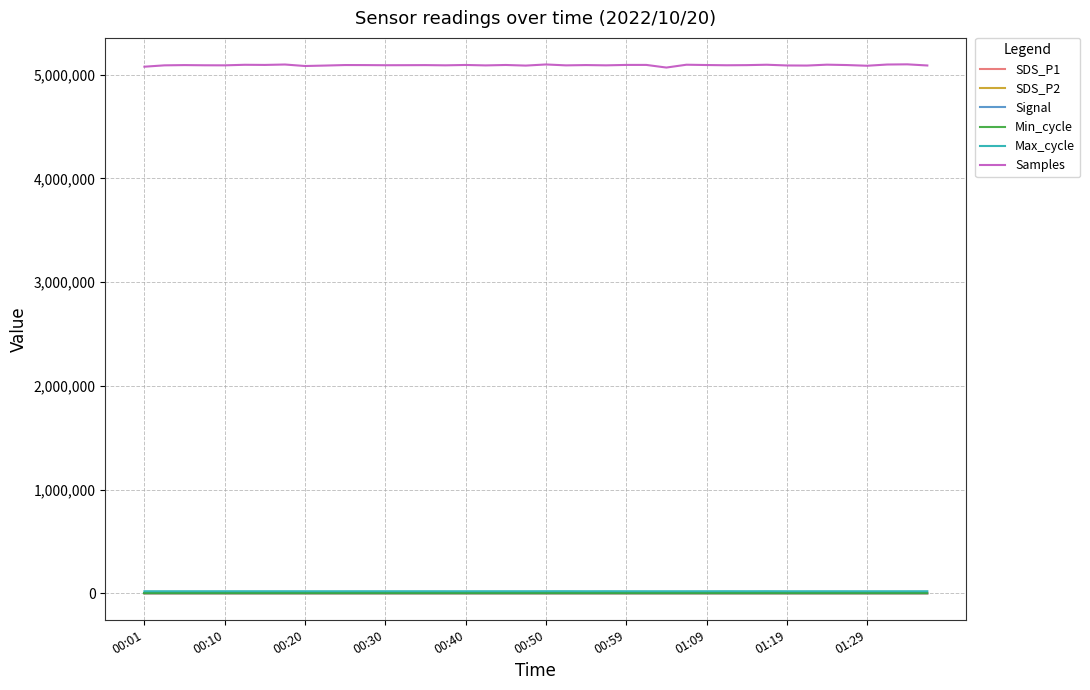

Does the chart have visible grid lines?

Yes